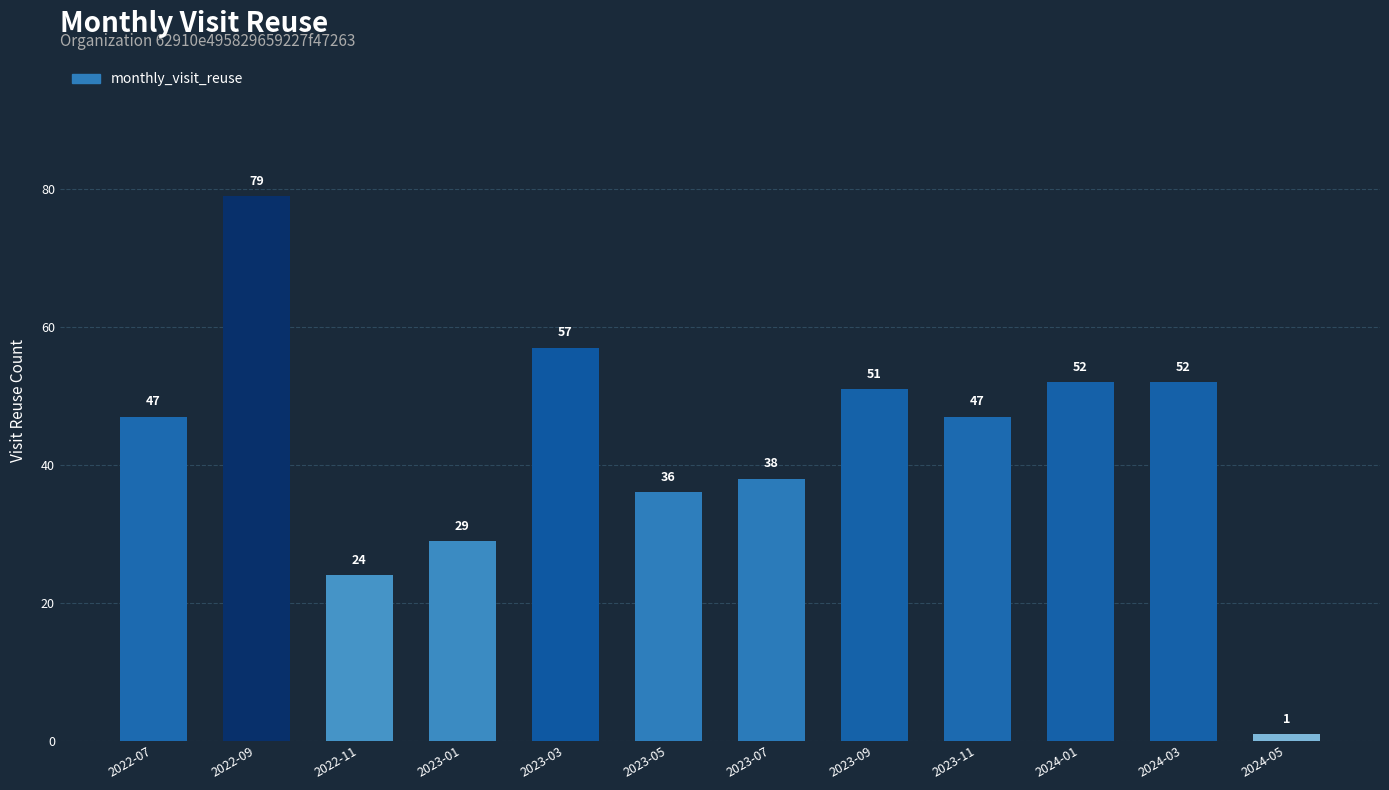

What is the greatest value displayed?

79